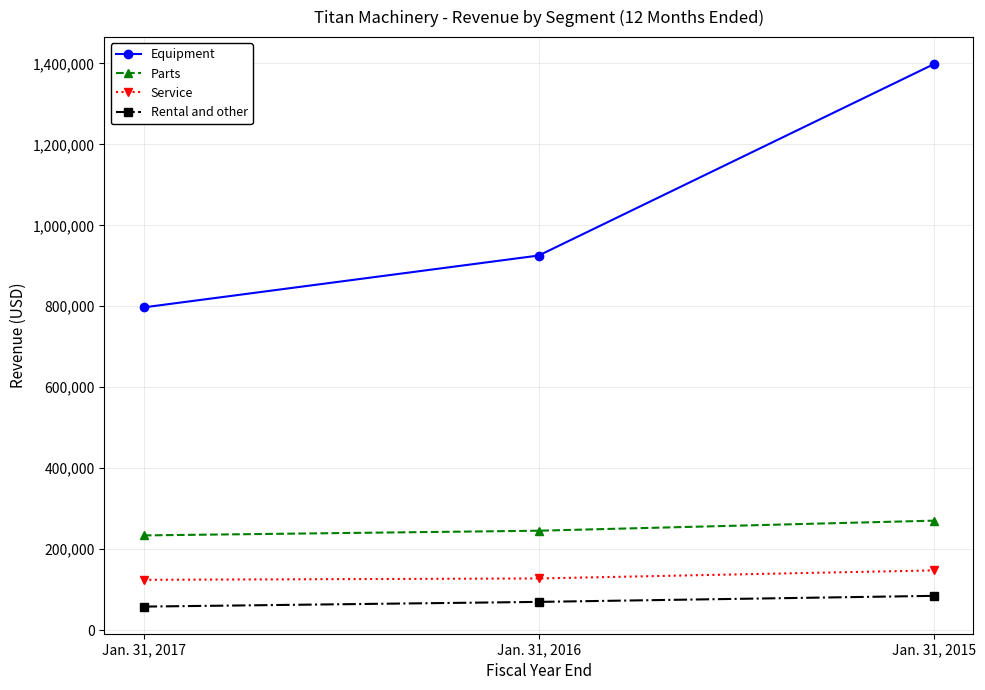

Which series has the largest range (max minus min)?

Equipment